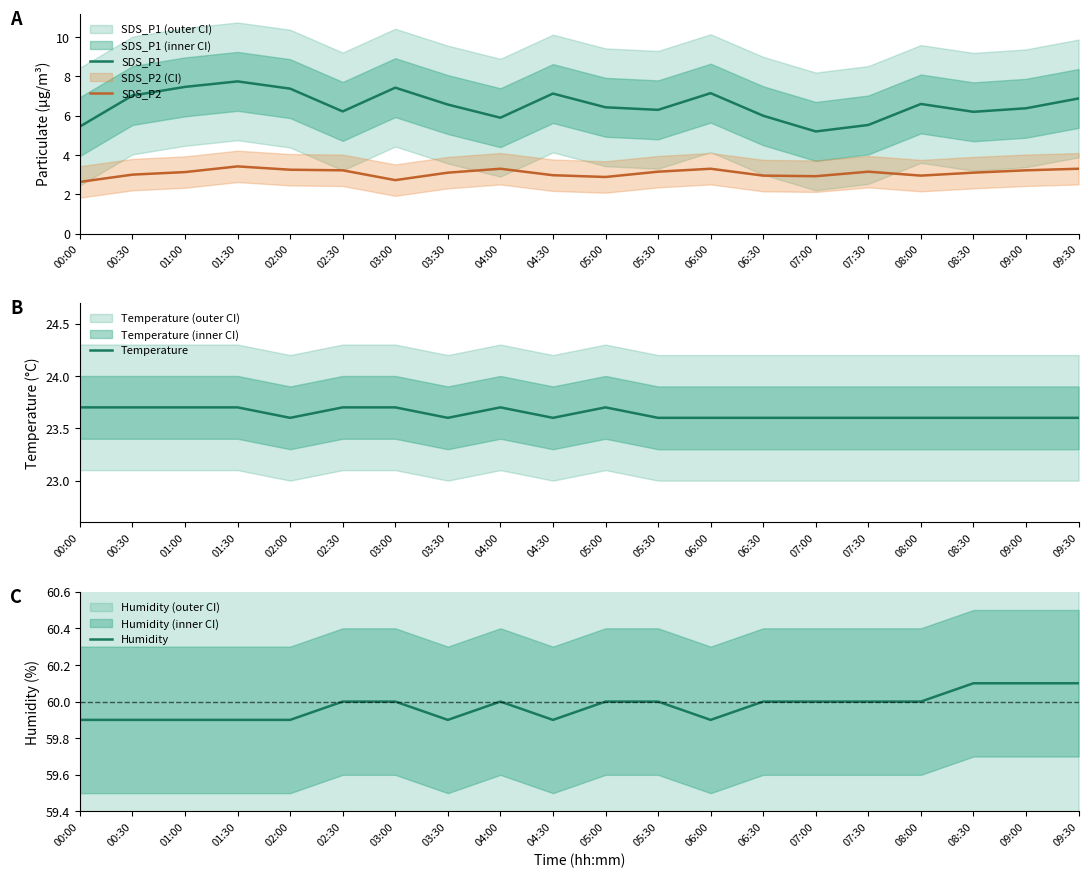

Which series has the largest total across all categories?

Humidity